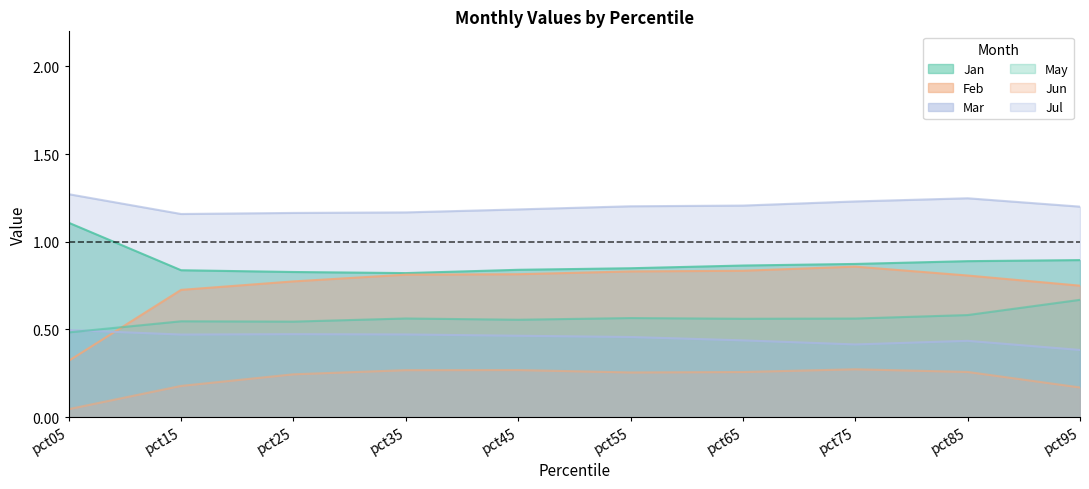

At which category does Jul reach its first local valley?

pct15